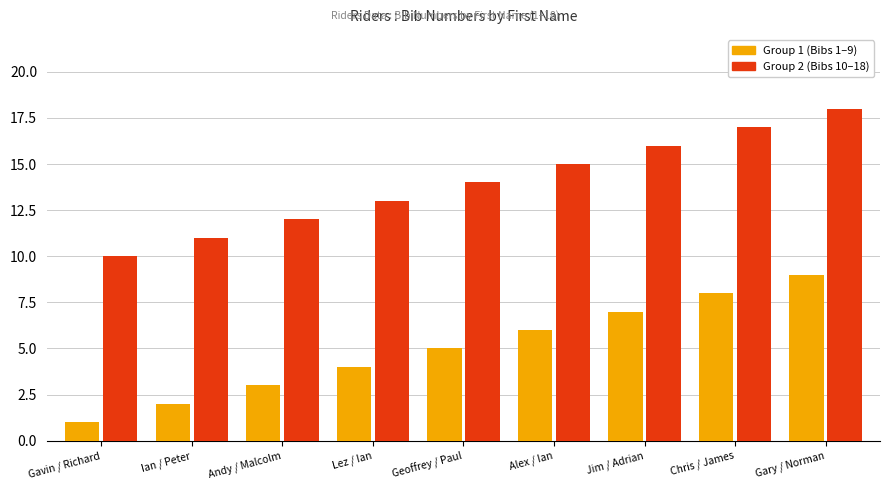

How many bars are there in total?

18